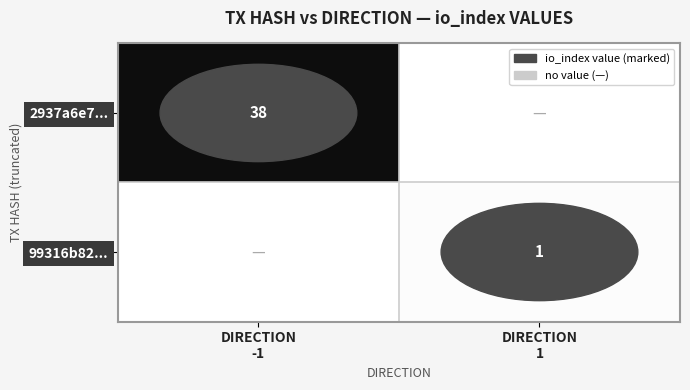

At which category is the sum across all series the highest?

DIRECTION
-1